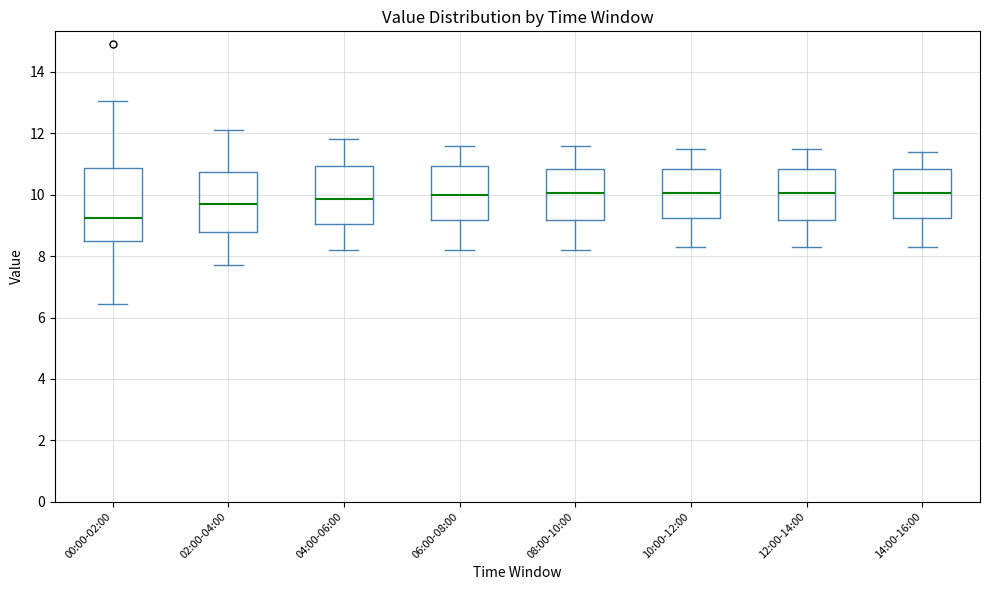

Which box's median line is the lowest?

00:00-02:00